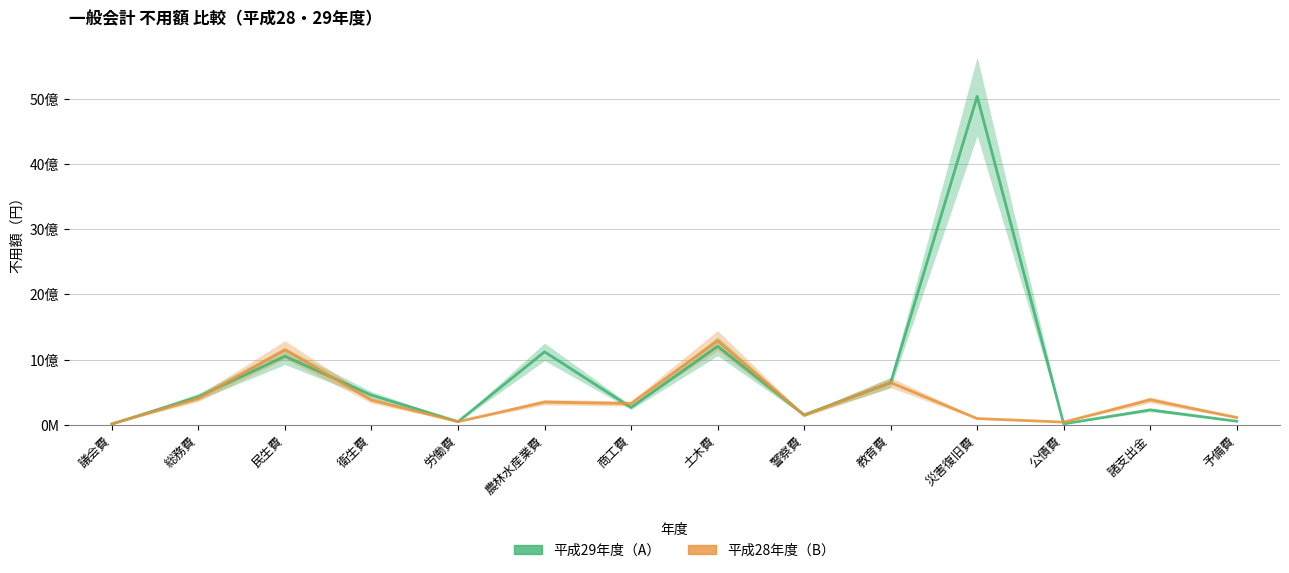

True or false: 平成29年度（A） has more than 0 interior local peaks.

True